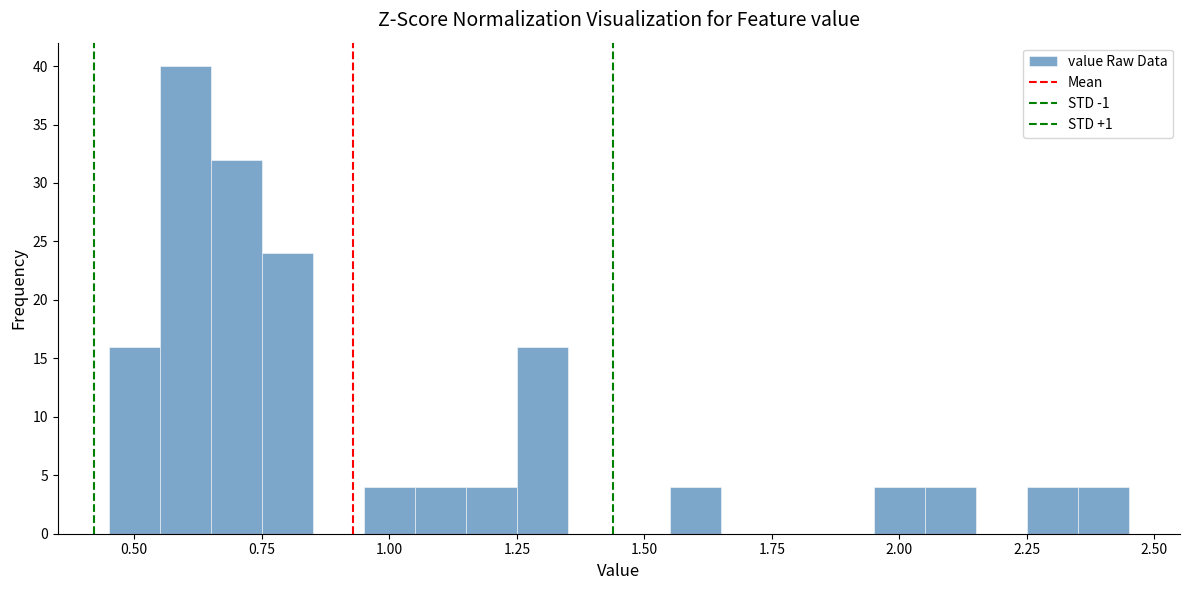

Read against the x-axis, roughly where is the centre of the tallest bar?

0.60